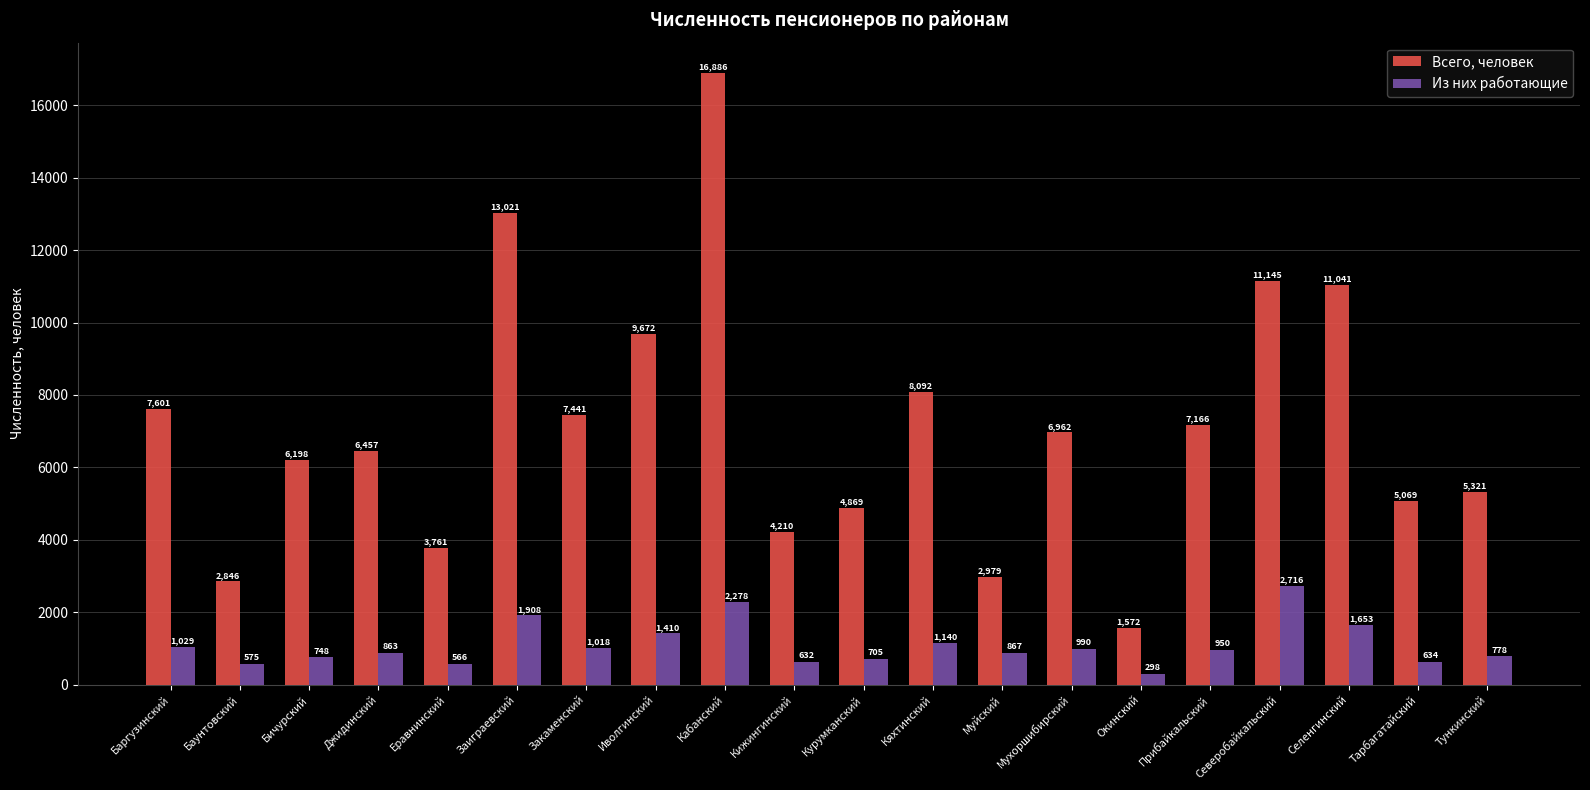

How many data points in Из них работающие are less than 950?

10